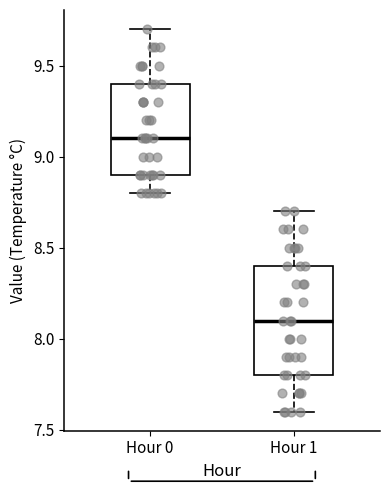

Reading left to right, transcribe this box plot: for each box, give where its median line is, the range the box spans, and where its two whiskers end, as read against the y-axis. The values are not printed on the chart, so give them approximately, as read against the axis.

Hour 0: median 9.1, box 8.9 to 9.4, whiskers 8.8 to 9.7
Hour 1: median 8.1, box 7.8 to 8.4, whiskers 7.6 to 8.7